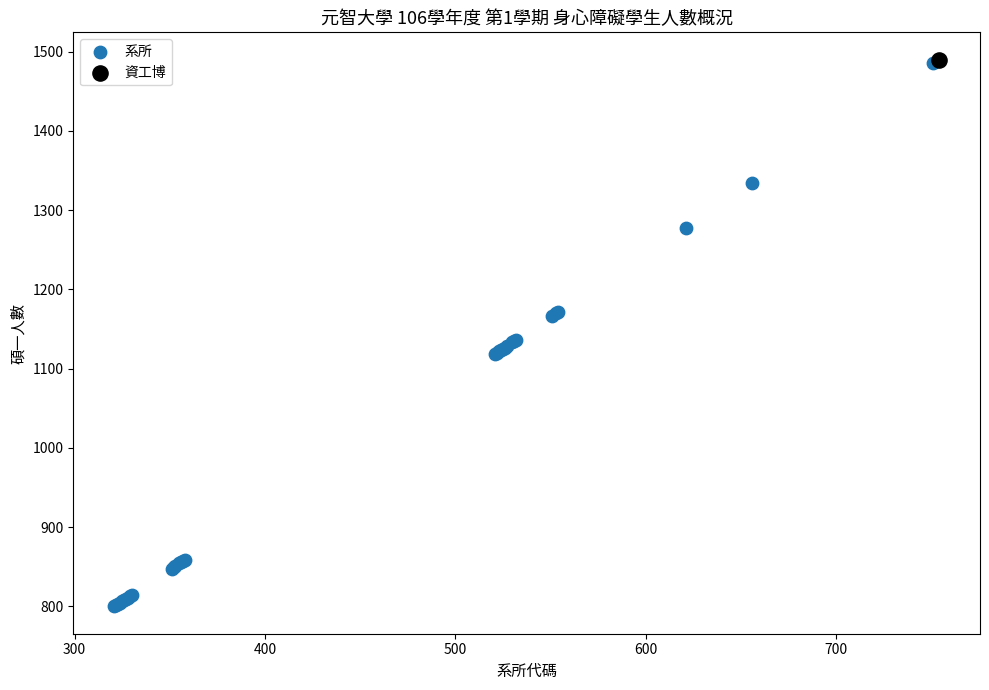

What are all the series names shown in the legend?

系所, 資工博